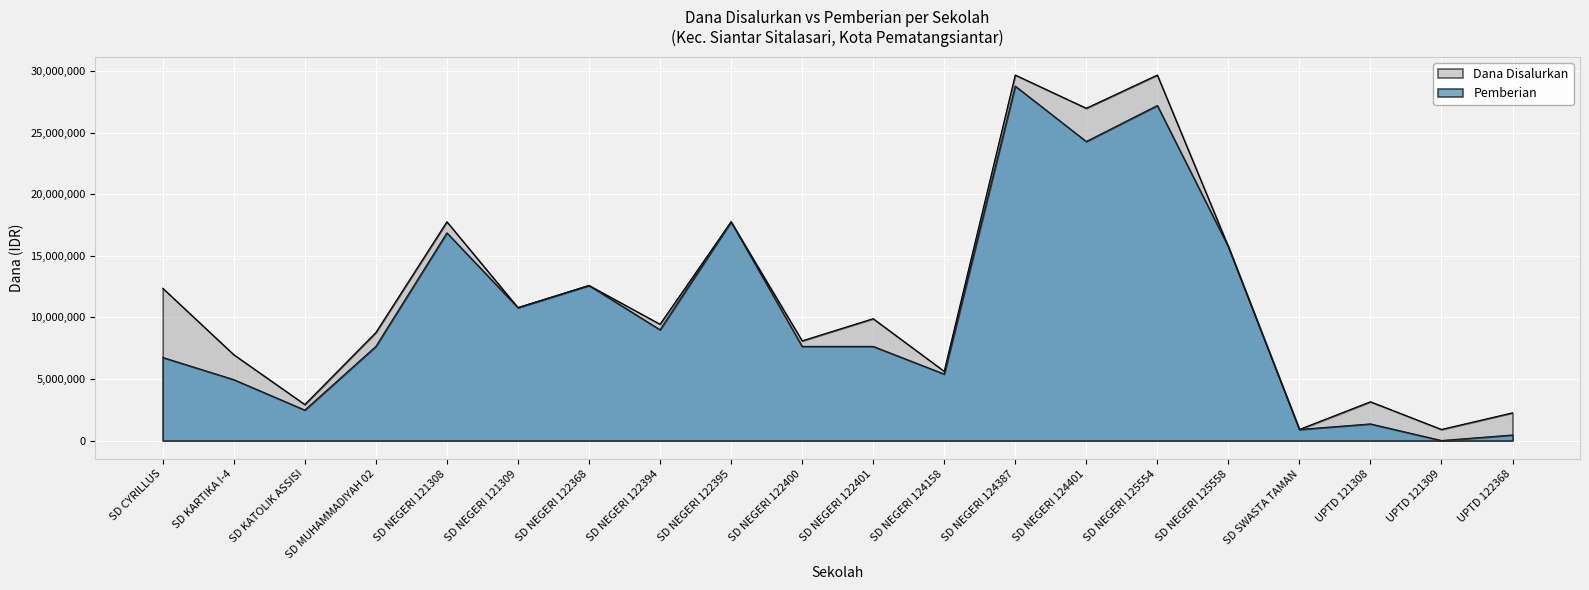

Where is the first local maximum for Pemberian?

SD NEGERI 121308